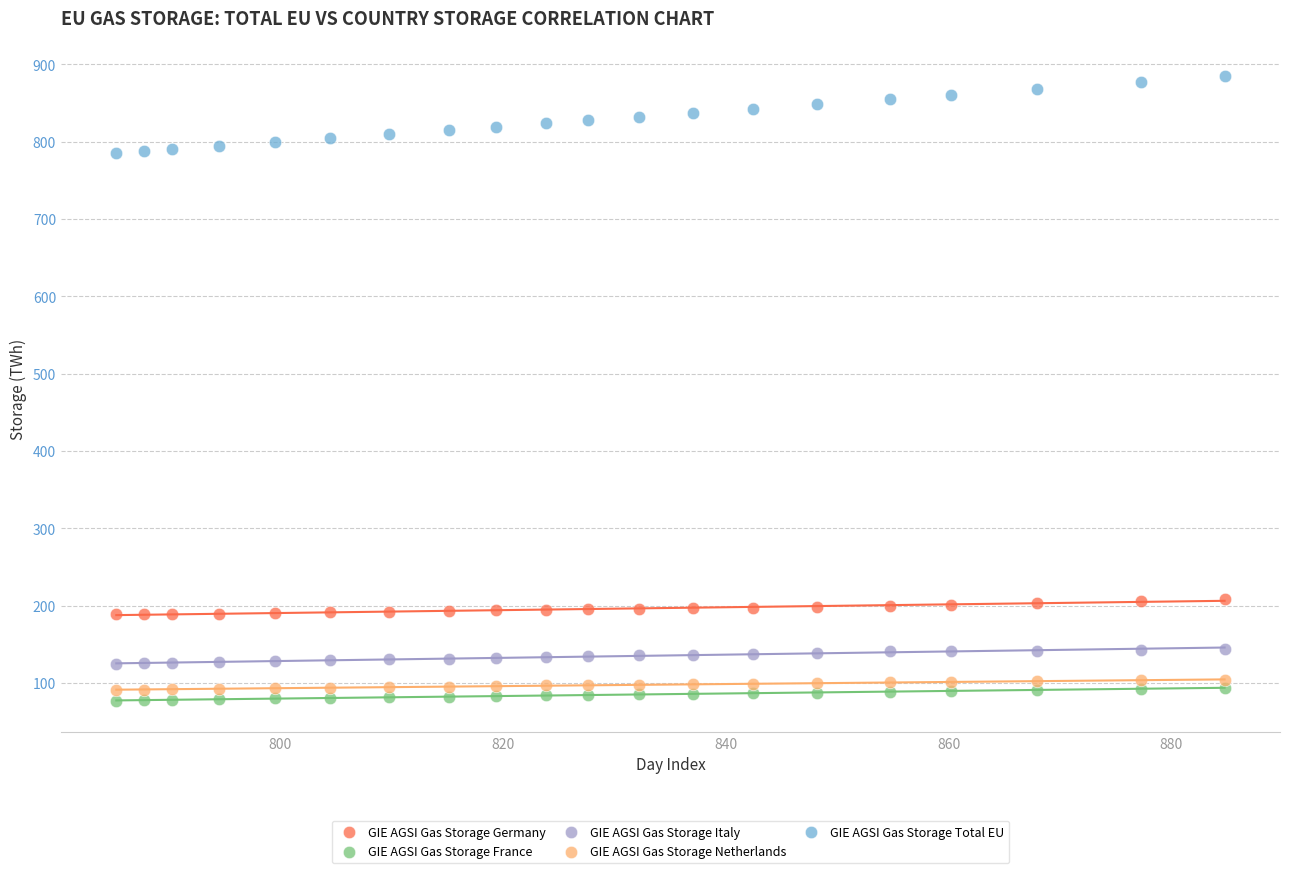

Which series has the largest Y range (max minus min)?

GIE AGSI Gas Storage Total EU